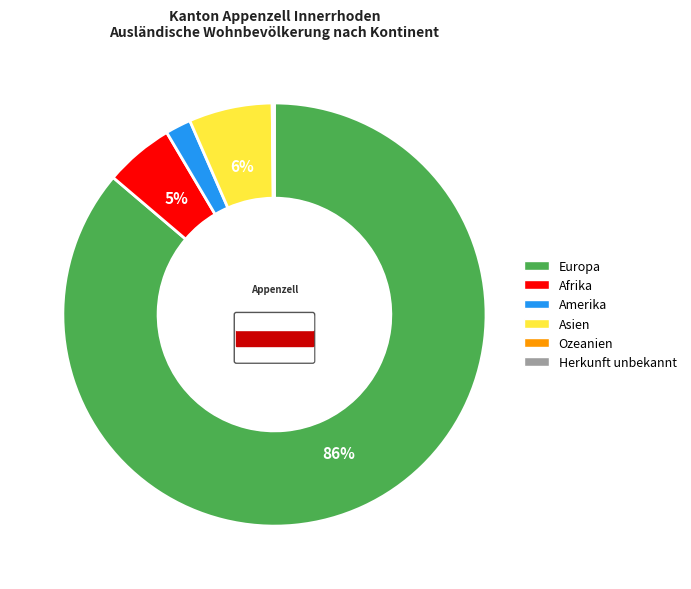

How many slices are in this pie chart?

6